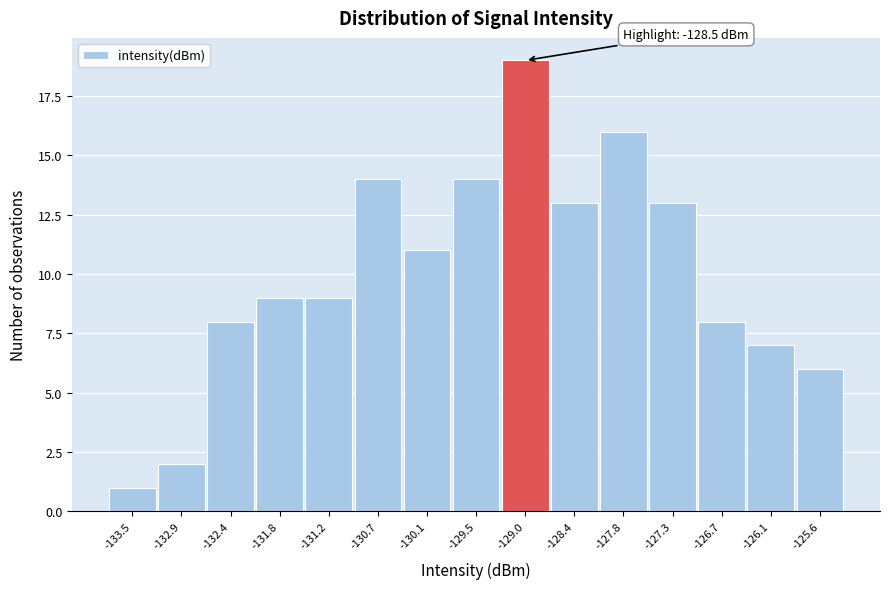

Reading left to right, what are all the values shown in this chart?

1	2	8	9	9	14	11	14	19	13	16	13	8	7	6